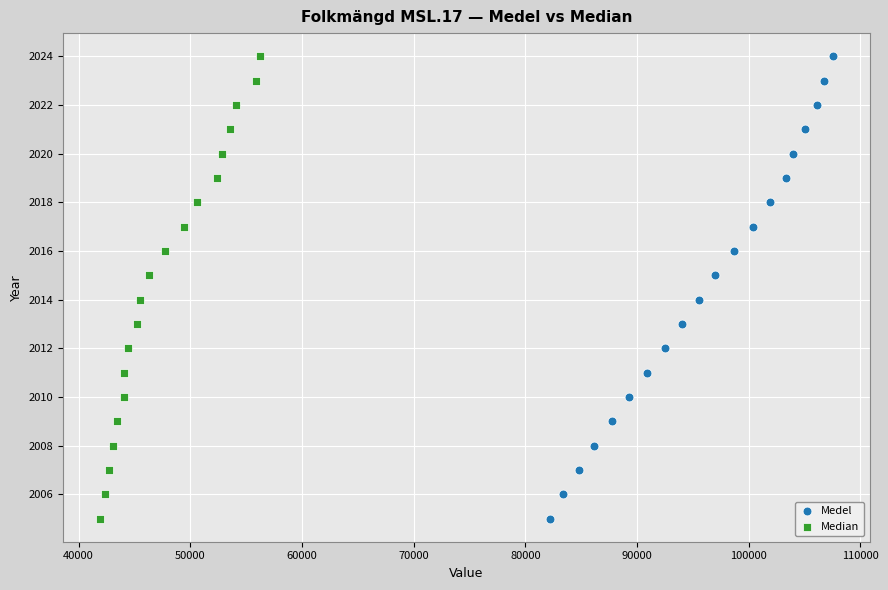

What are all the series names shown in the legend?

Medel, Median